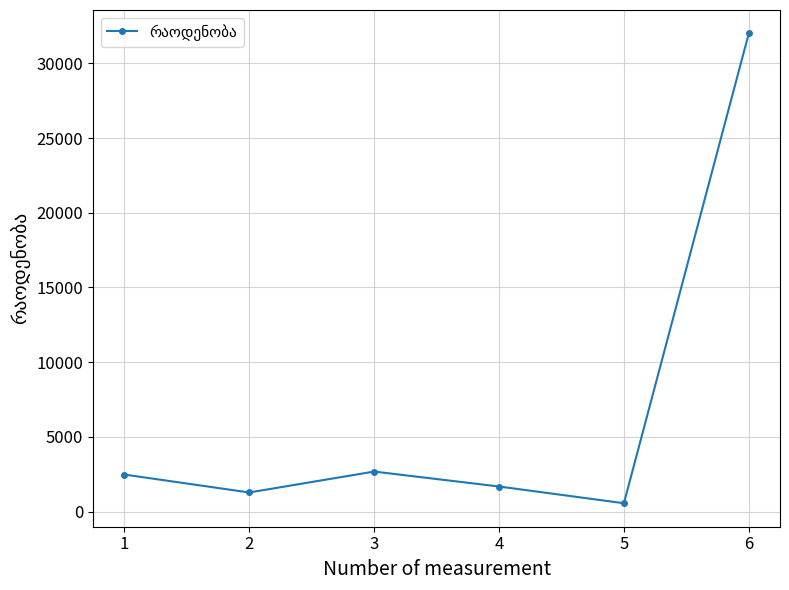

How many values are below 2480?

3